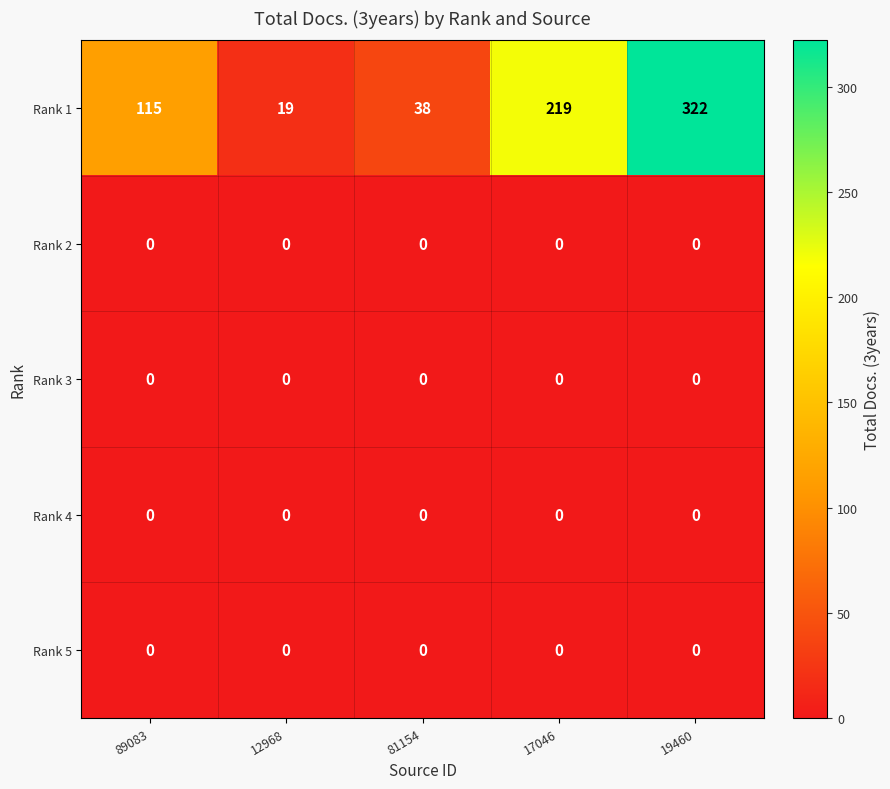

What is the total value across all series at 19460?

322